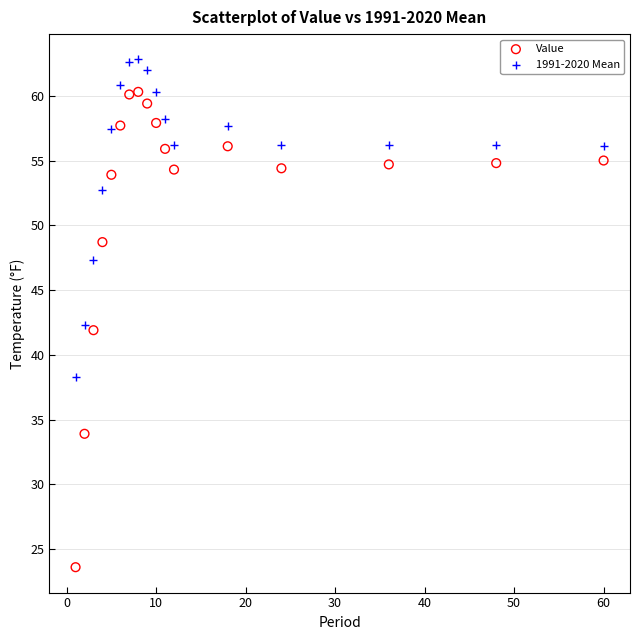

What are all the series names shown in the legend?

Value, 1991-2020 Mean